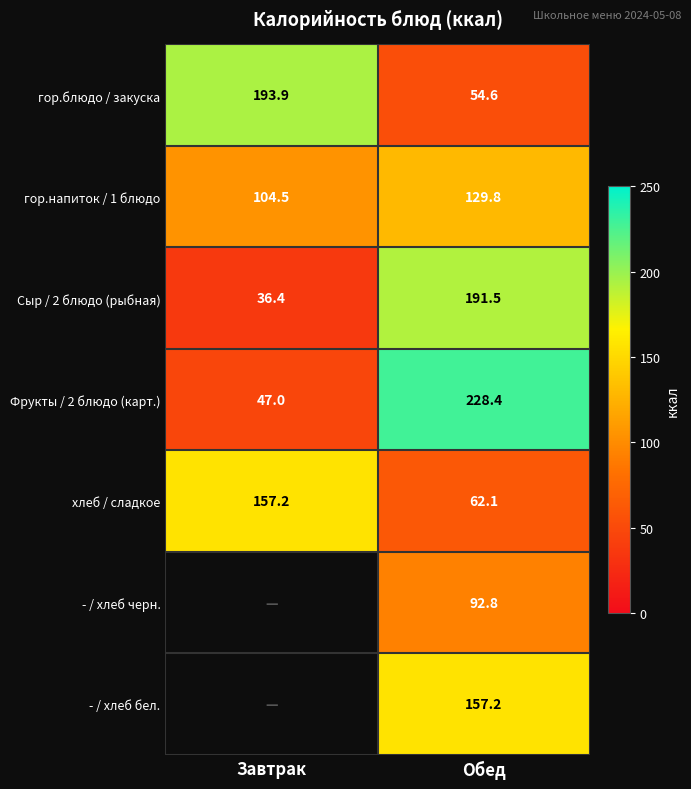

What is the sum of the гор.блюдо / закуска values at Обед and Завтрак?

248.5